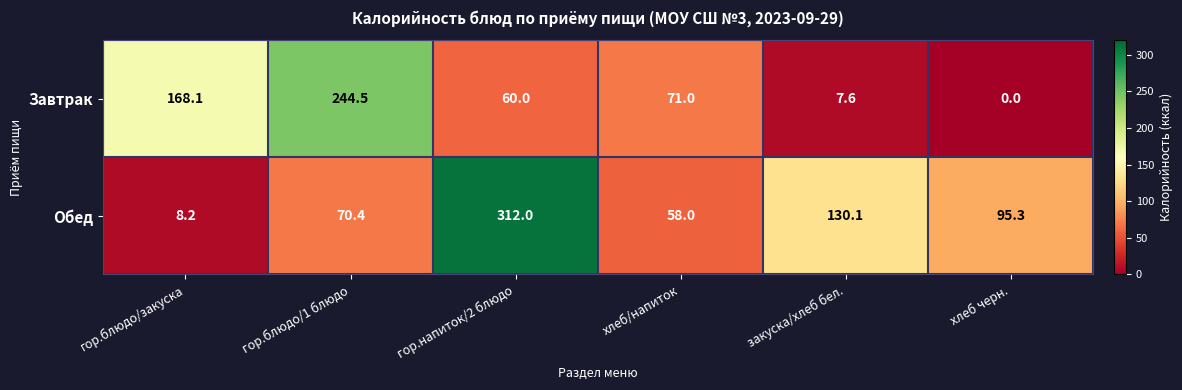

At which category is the sum across all series the highest?

гор.напиток/2 блюдо